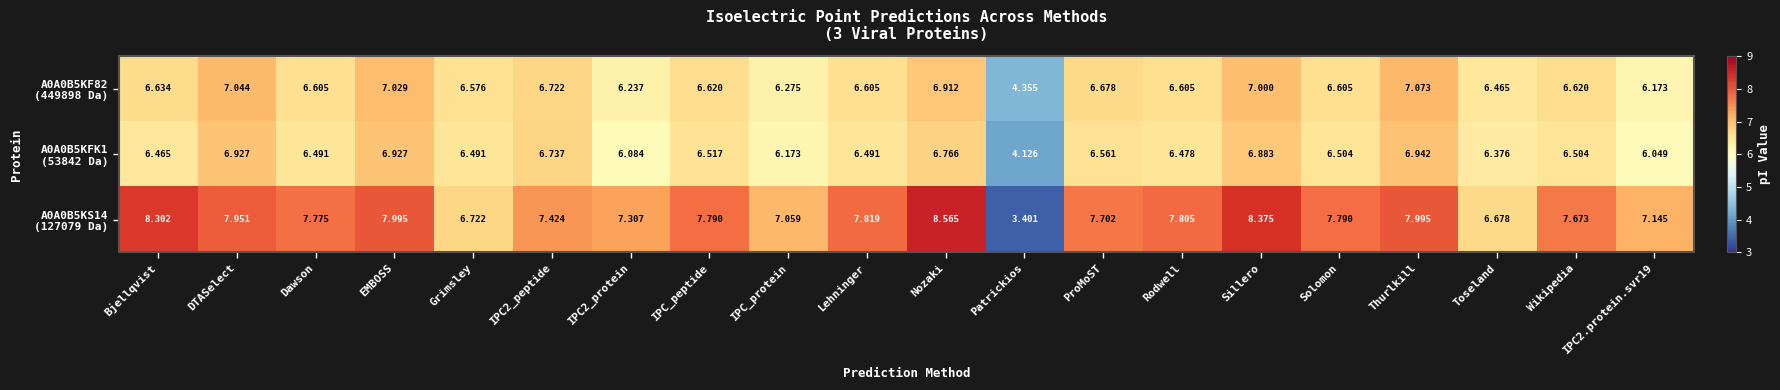

Which label corresponds to the smallest value in the chart?

Patrickios